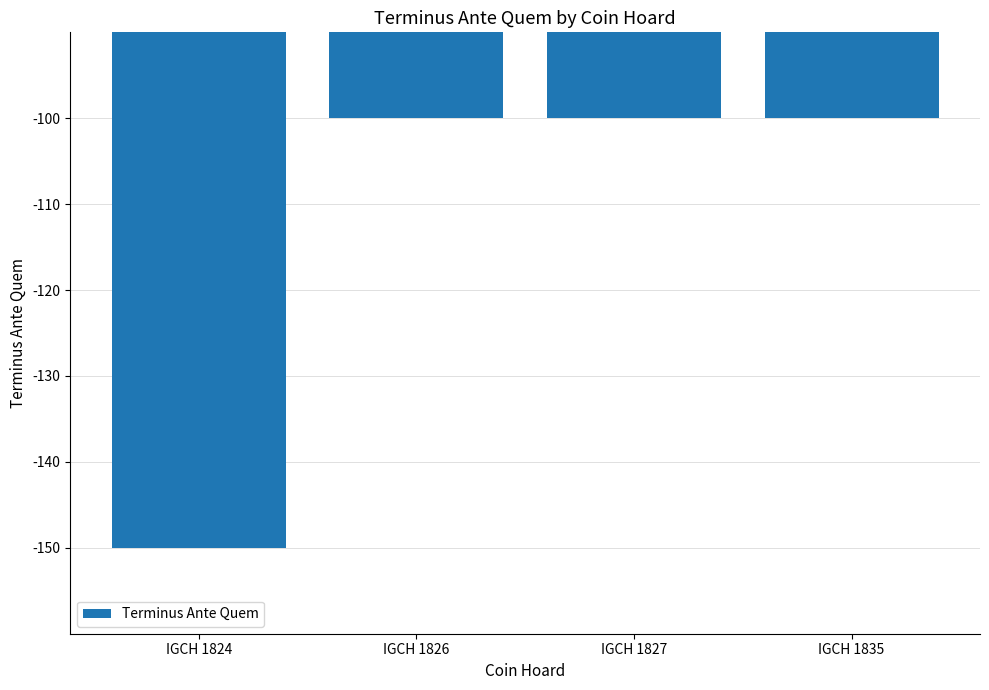

Read the value at IGCH 1835, to the nearest 10.

-100